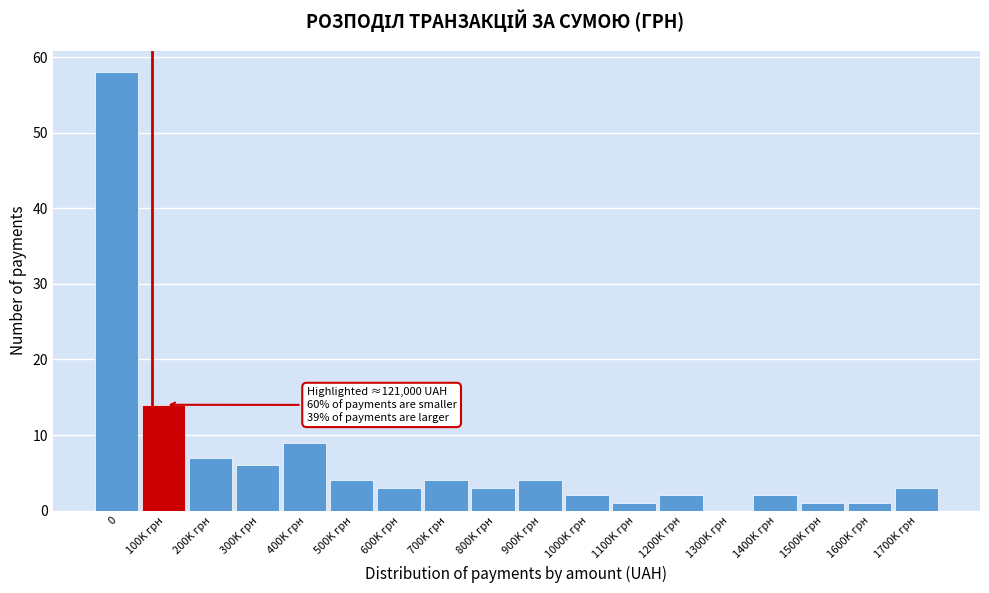

Reading left to right, what are all the values shown in this chart?

0=58	100K грн=14	200K грн=7	300K грн=6	400K грн=9	500K грн=4	600K грн=3	700K грн=4	800K грн=3	900K грн=4	1000K грн=2	1100K грн=1	1200K грн=2	1300K грн=0	1400K грн=2	1500K грн=1	1600K грн=1	1700K грн=3